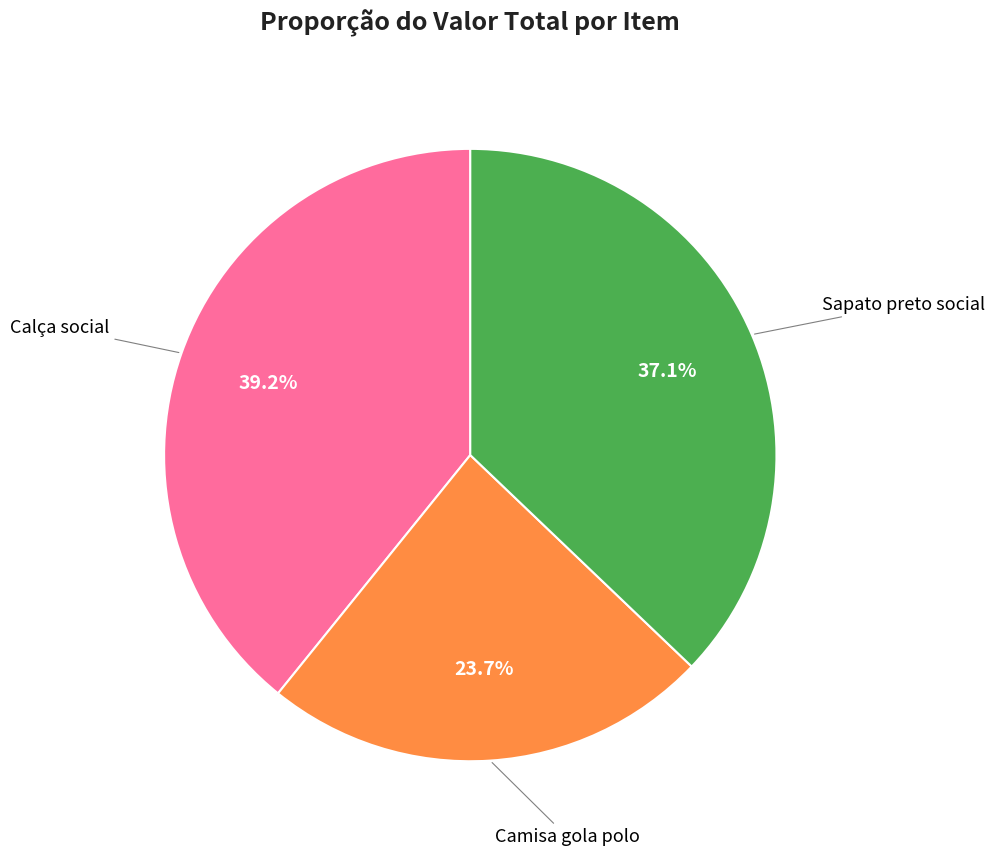

Is there a majority slice in this chart?

No